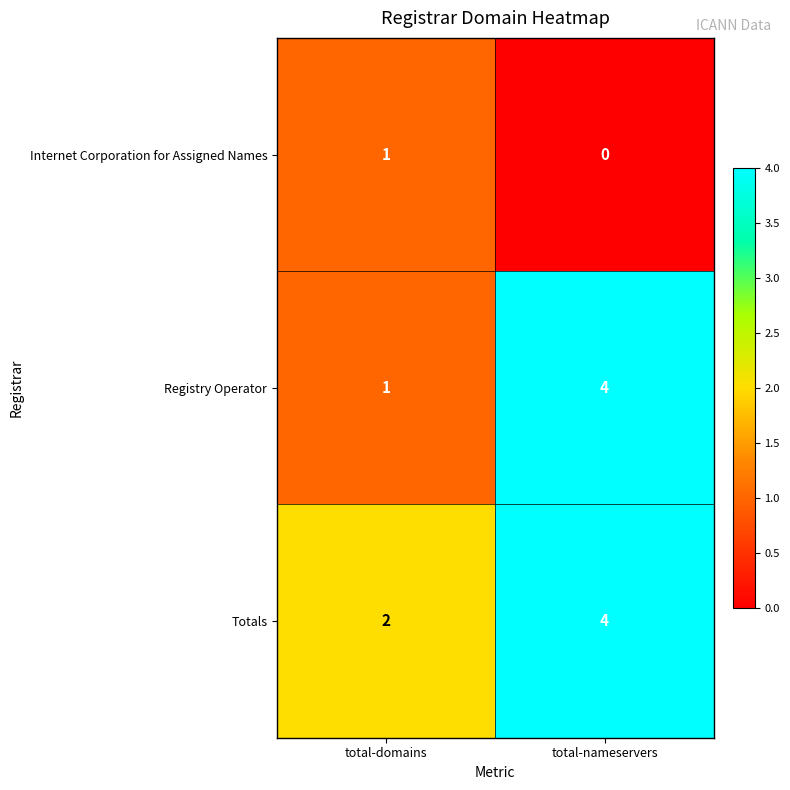

Between total-domains and total-nameservers, which series saw the biggest shift?

row_1